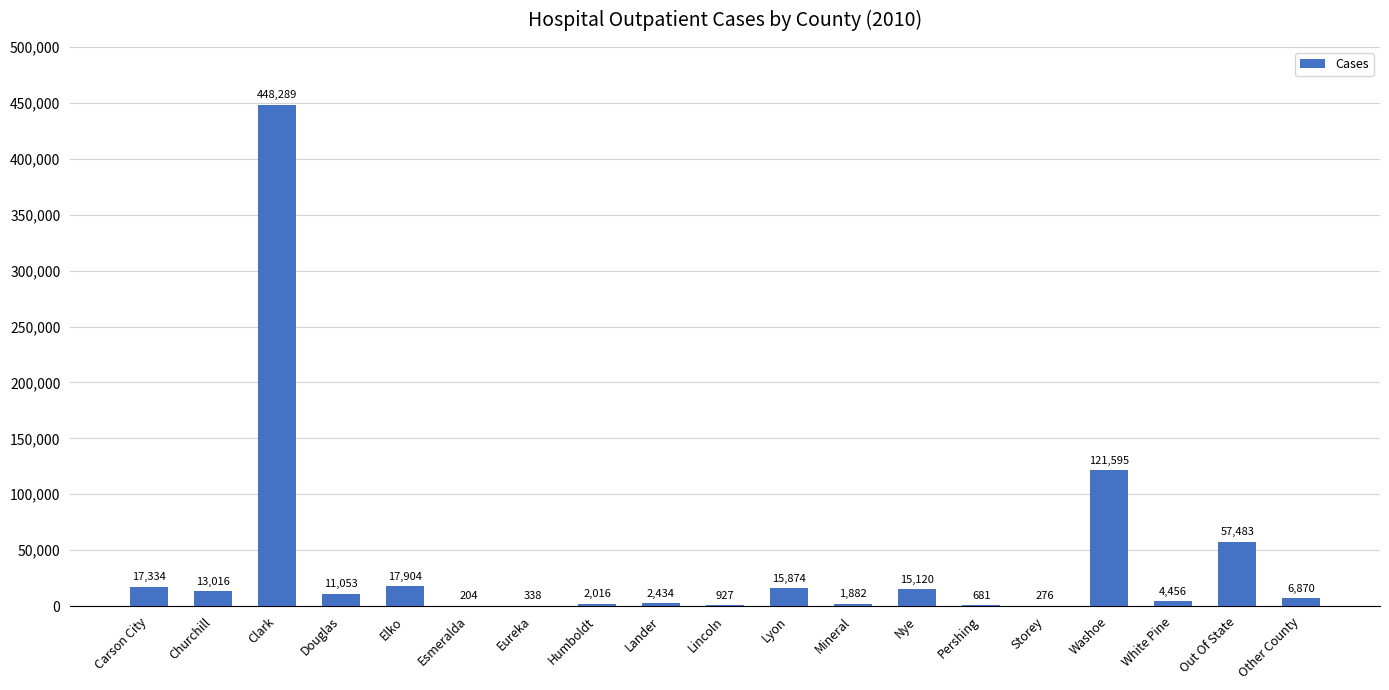

What is the approximate value at Eureka, to the nearest 50?

350